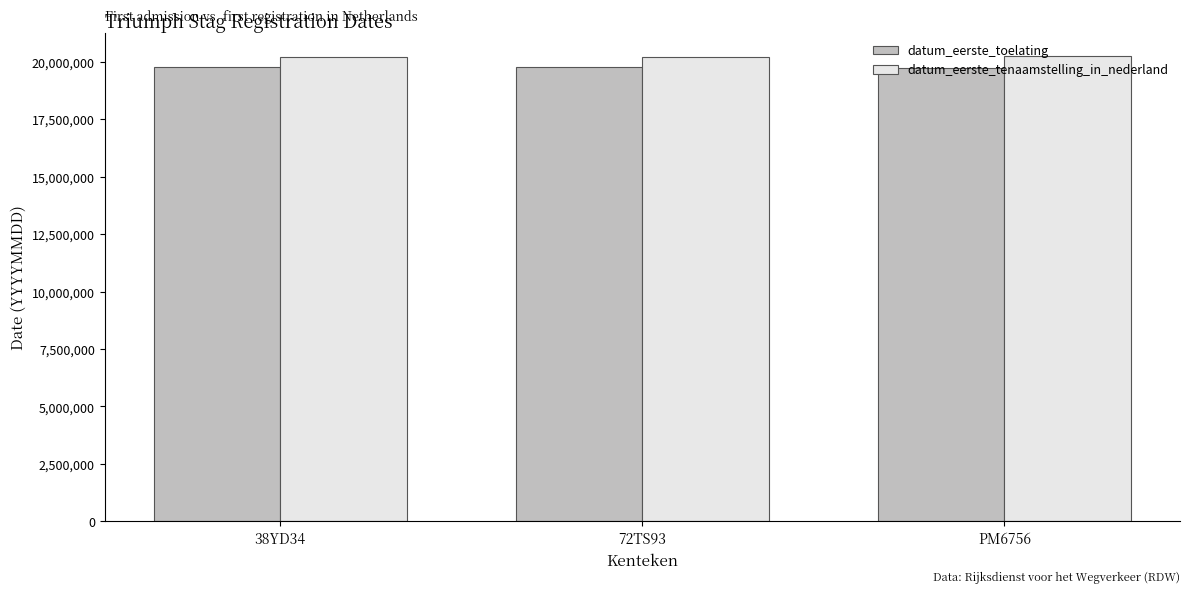

Are the bars horizontal?

No